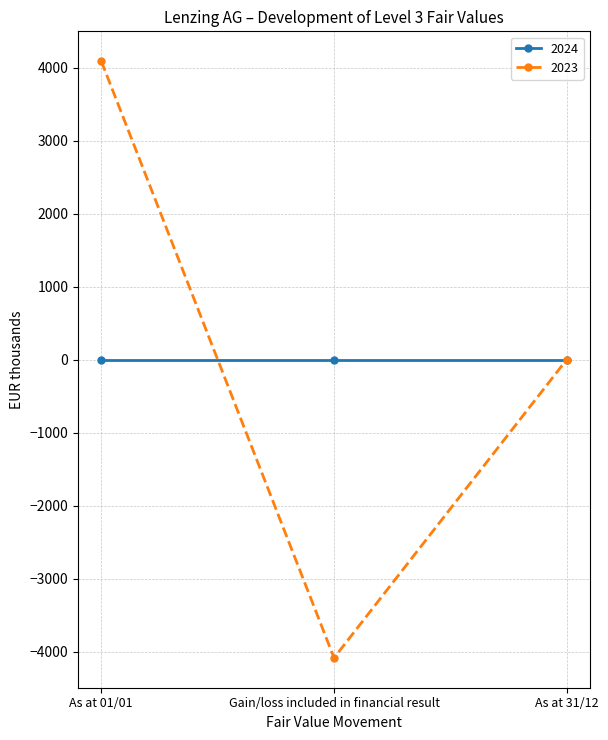

What is the spread (max minus min) of values at Gain/loss included in financial result?

4087